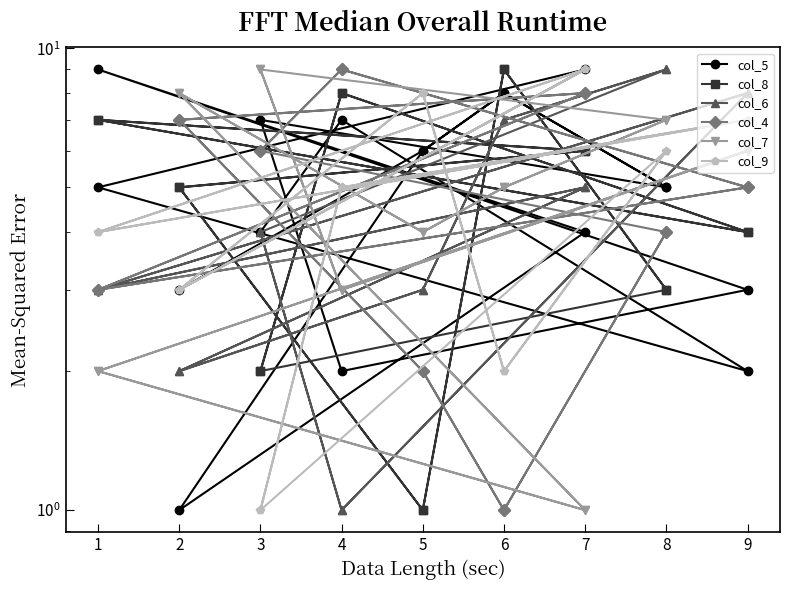

Which series ends up on top after the final intersection of col_7 and col_8?

col_7